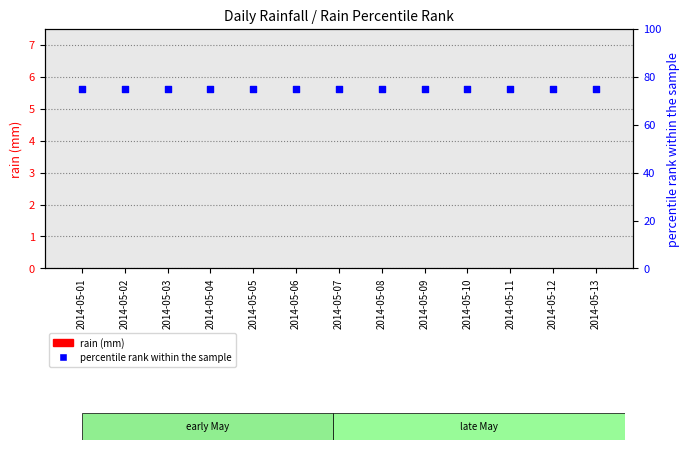

At which category is the sum across all series the highest?

2014-05-01